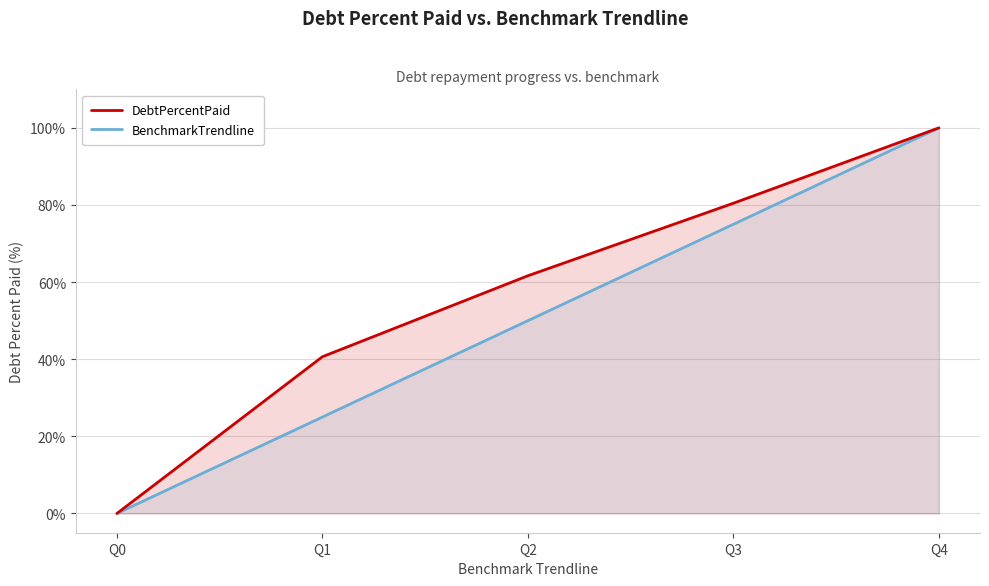

How many data points in BenchmarkTrendline are above 50?

2